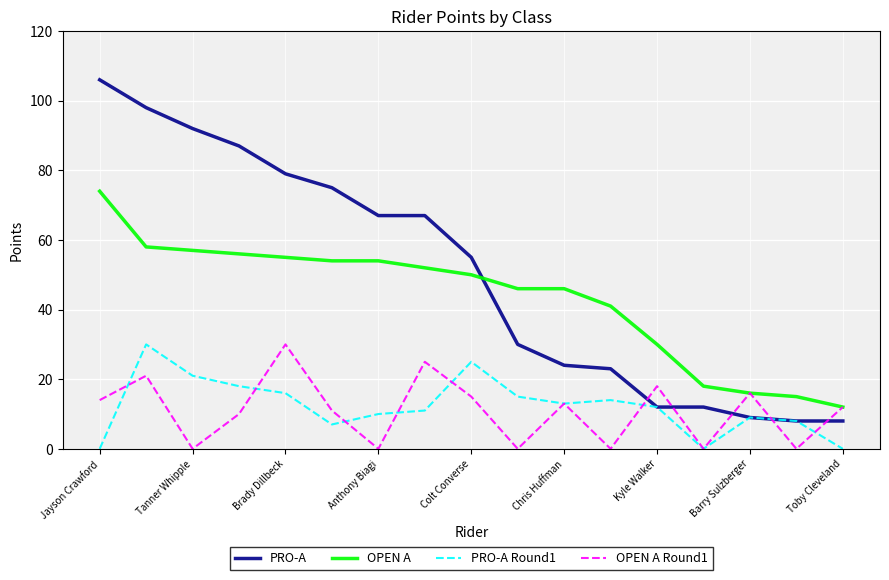

What is the lowest value of the PRO-A series?

8